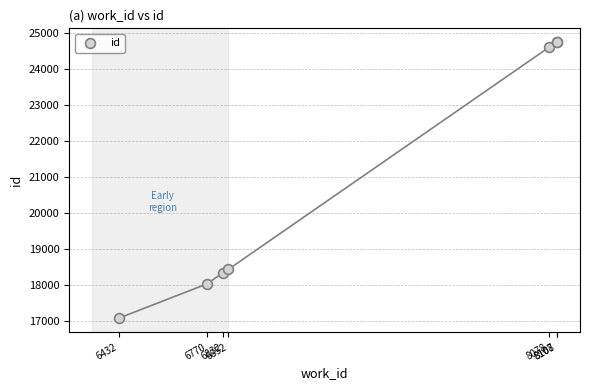

What Y value in the scatter plot is closest to 20909?

18429